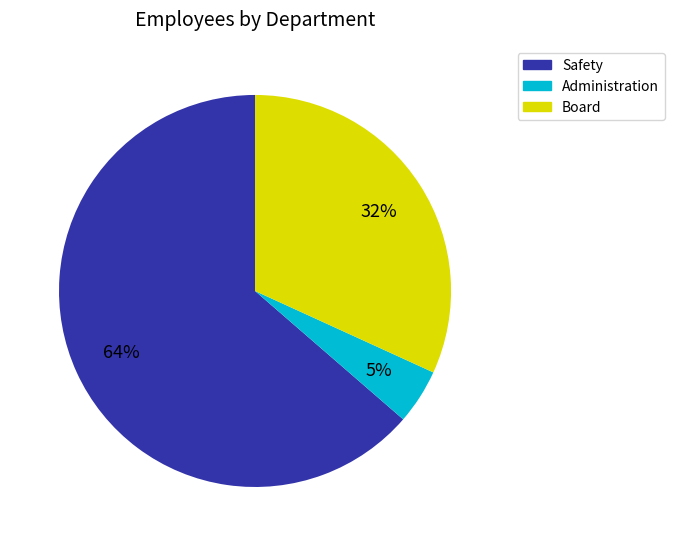

Is the sum of Safety and Board greater than half?

Yes